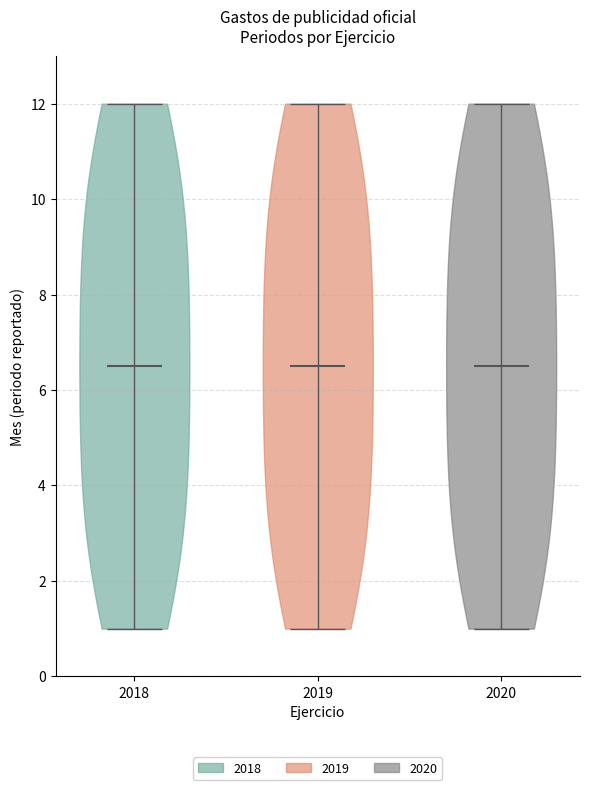

Reading left to right, read every violin against the y-axis: where its median line is, and the lowest and highest points it reaches. The values are not printed on the chart, so give them approximately, as read against the axis.

2018: median line 6.6, lowest point 1.0, highest point 12.0
2019: median line 6.6, lowest point 1.0, highest point 12.0
2020: median line 6.6, lowest point 1.0, highest point 12.0